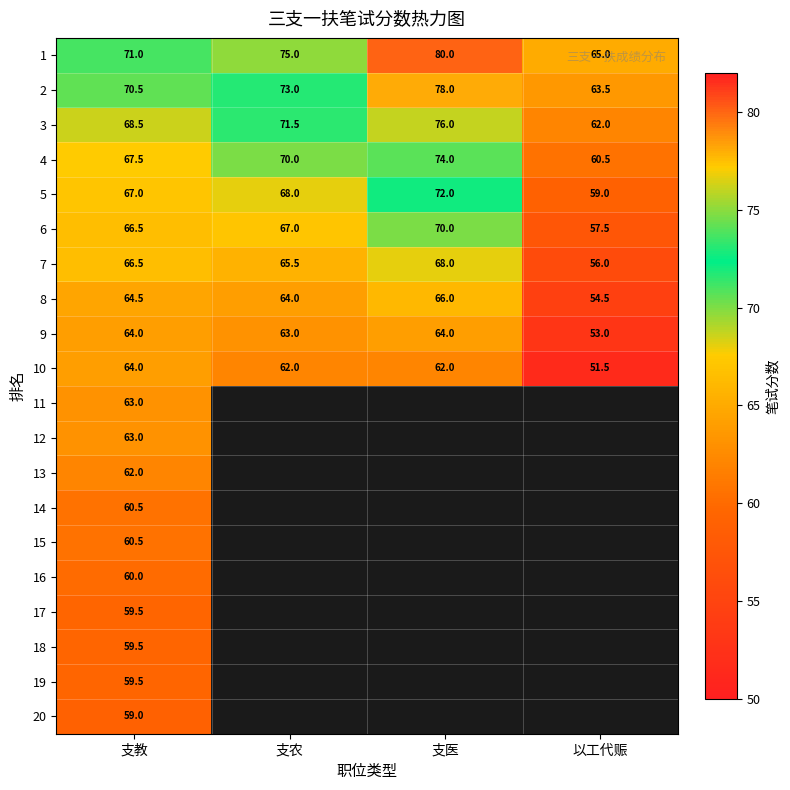

What is the total value across all series at 支教?

1276.5